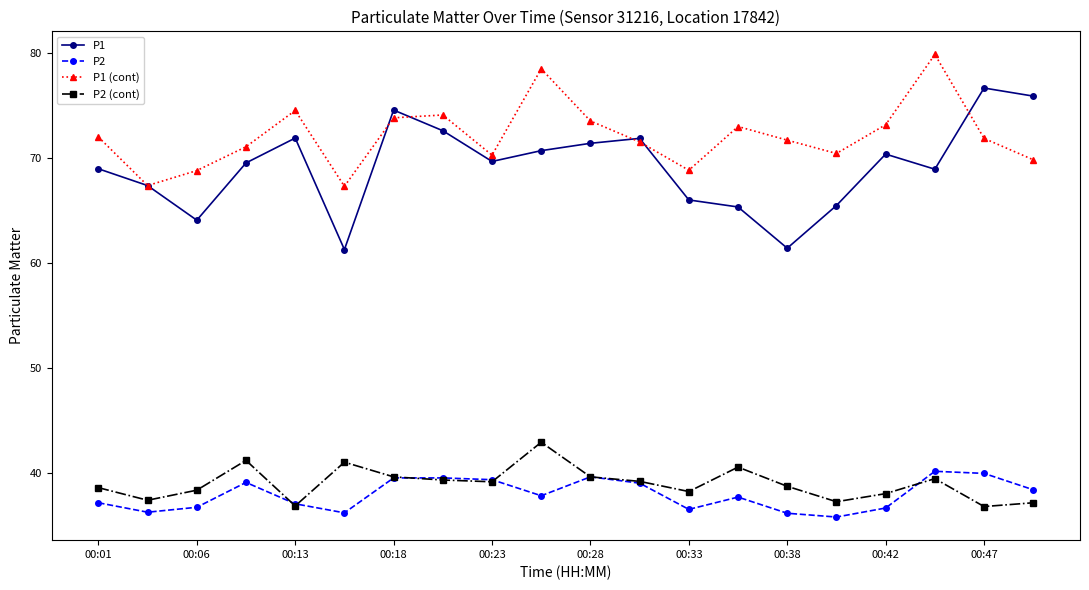

Which series has the largest total across all categories?

P1 (cont)